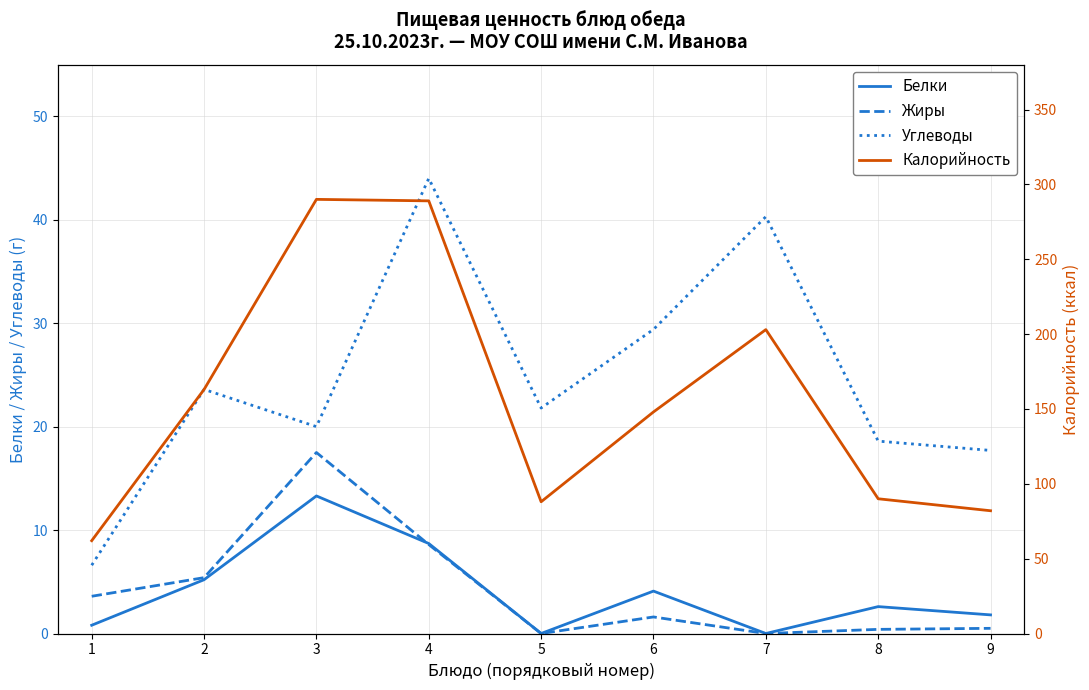

What is the sum of all Белки values?

36.5